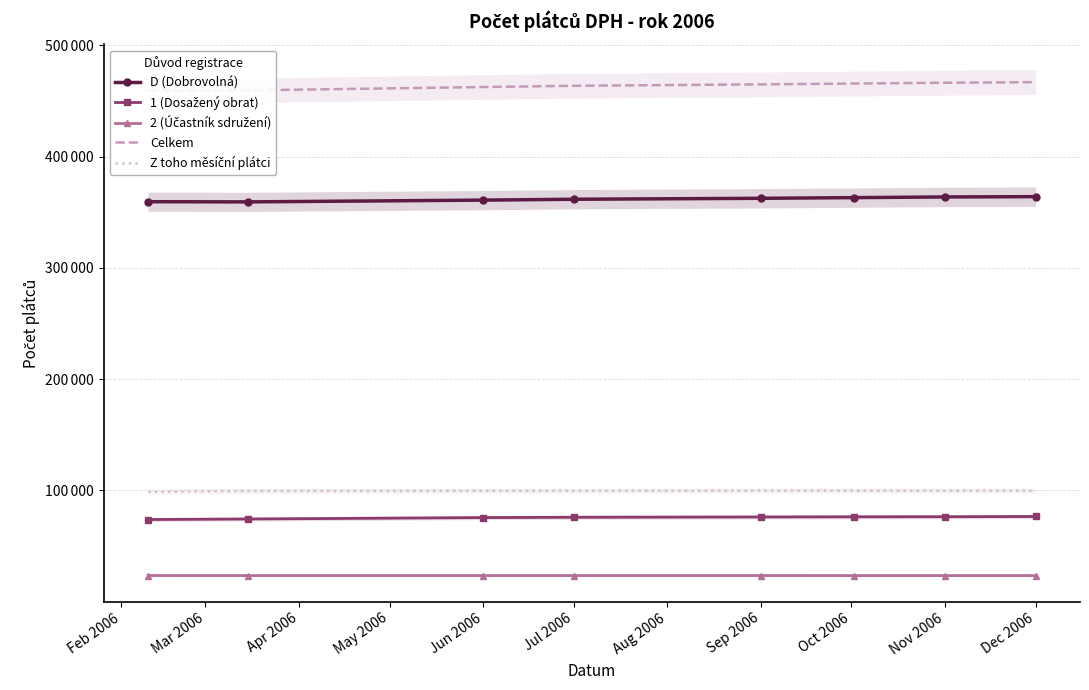

Which series has the widest spread of values?

Celkem